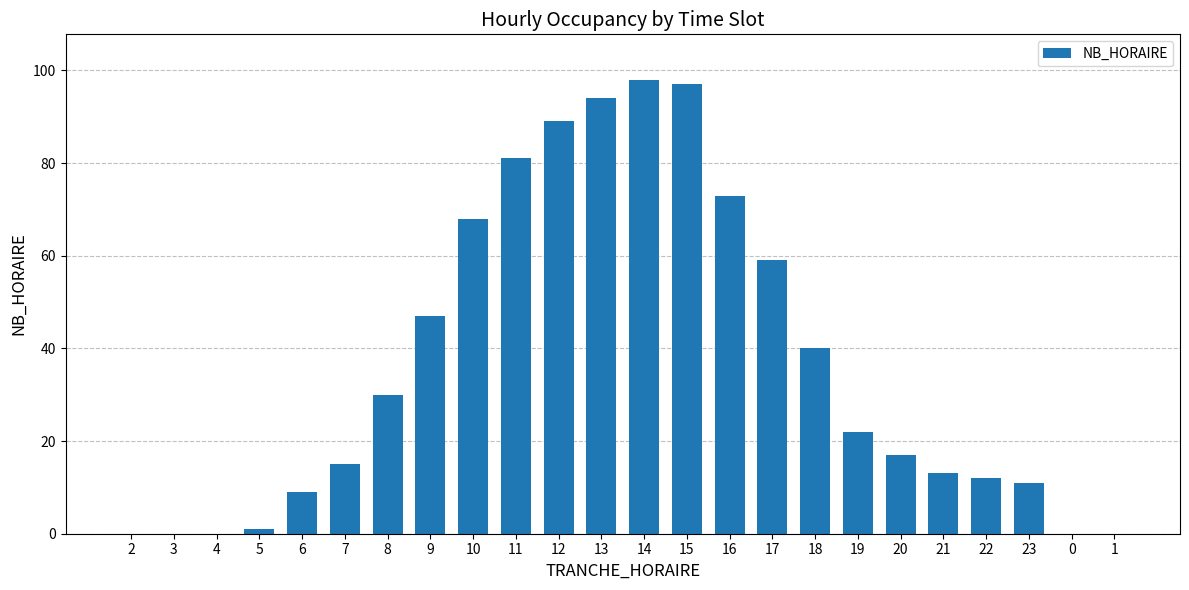

Where is the data nearest to the value 49?

9